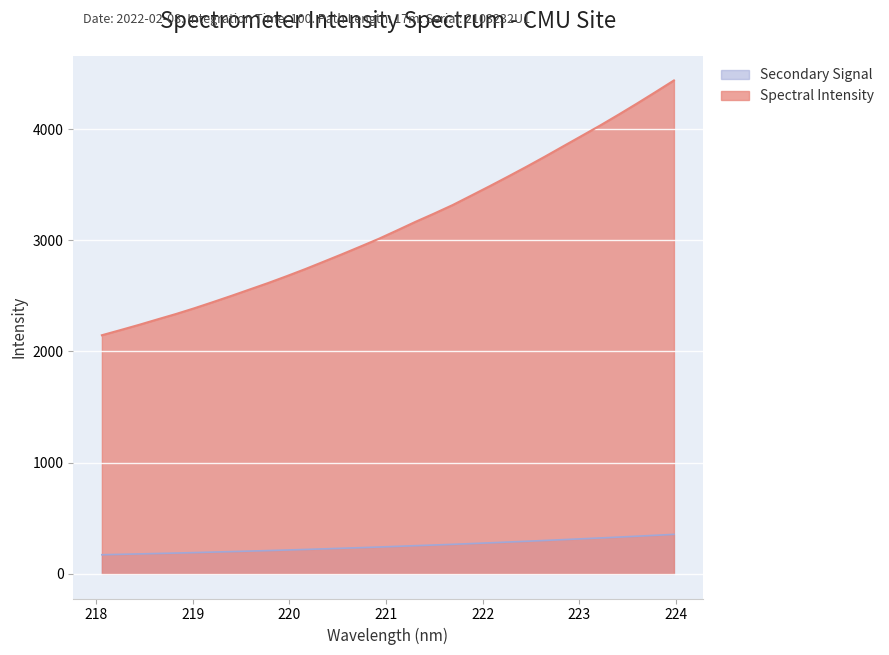

Does the chart display data point markers on the line(s)?

No